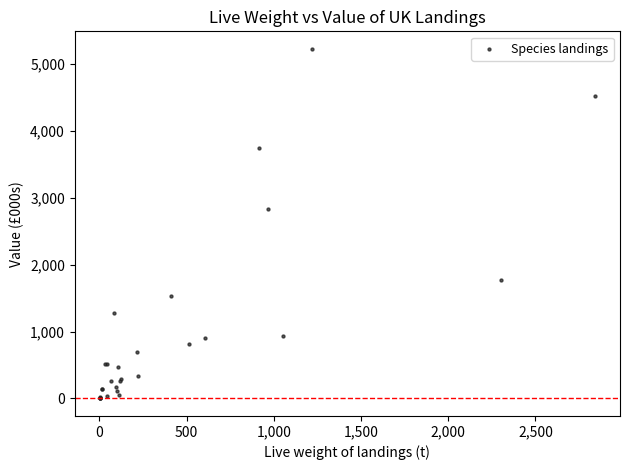

What Y value in the scatter plot is closest to 2611?

2826.3